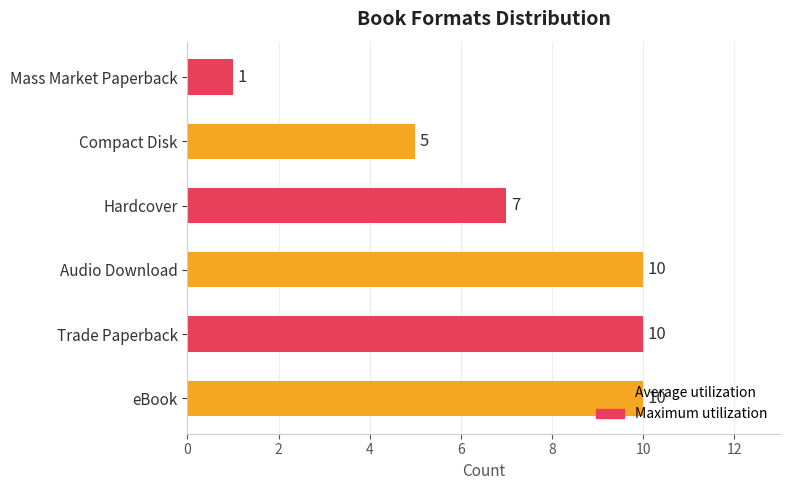

Approximately how many times larger is the value at Compact Disk compared to Trade Paperback?

0.5